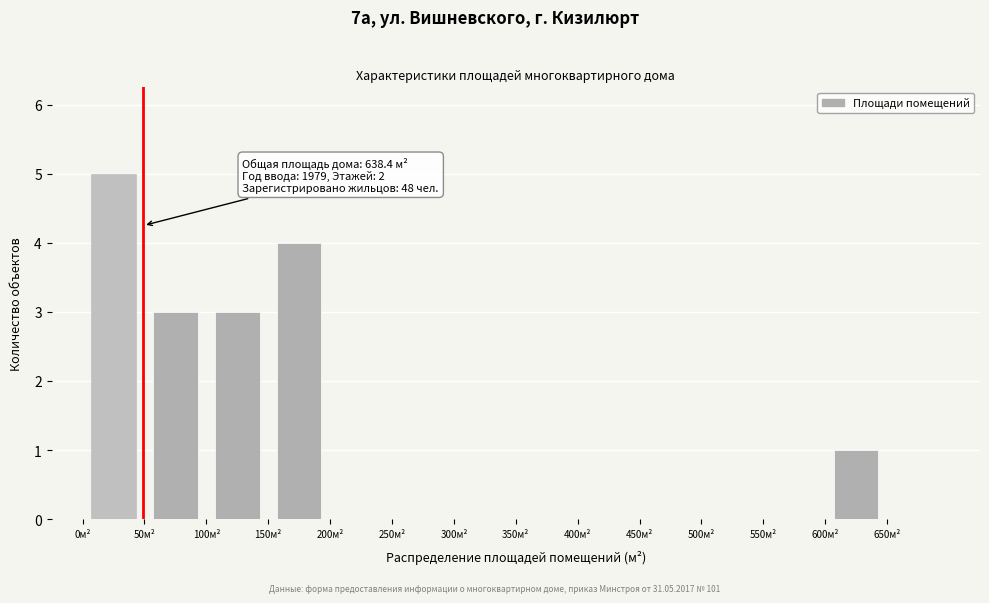

Over which range of the x-axis is the bar tallest?

0 to 50